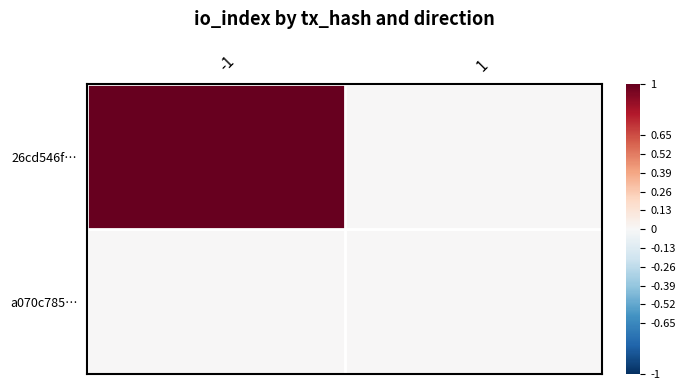

Reading left to right, transcribe all the data shown in this chart.

26cd546f…: -1=1	1=0
a070c785…: -1=0	1=0